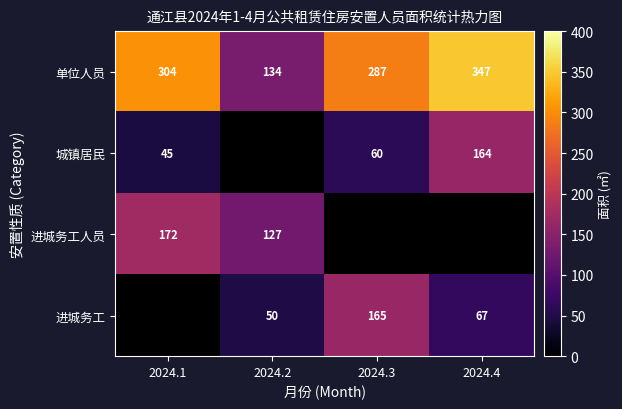

Is the value of 进城务工人员 at 2024.1 greater than the value of 单位人员 at 2024.4?

No